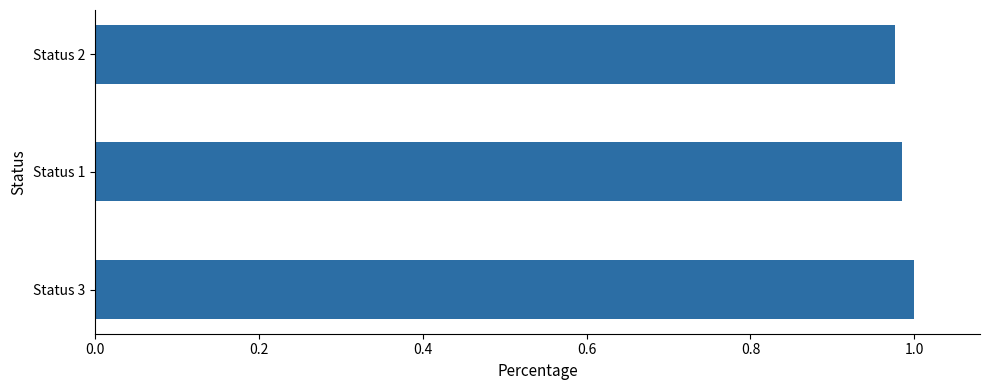

Rank the categories by value from lowest to highest.

Status 2, Status 1, Status 3